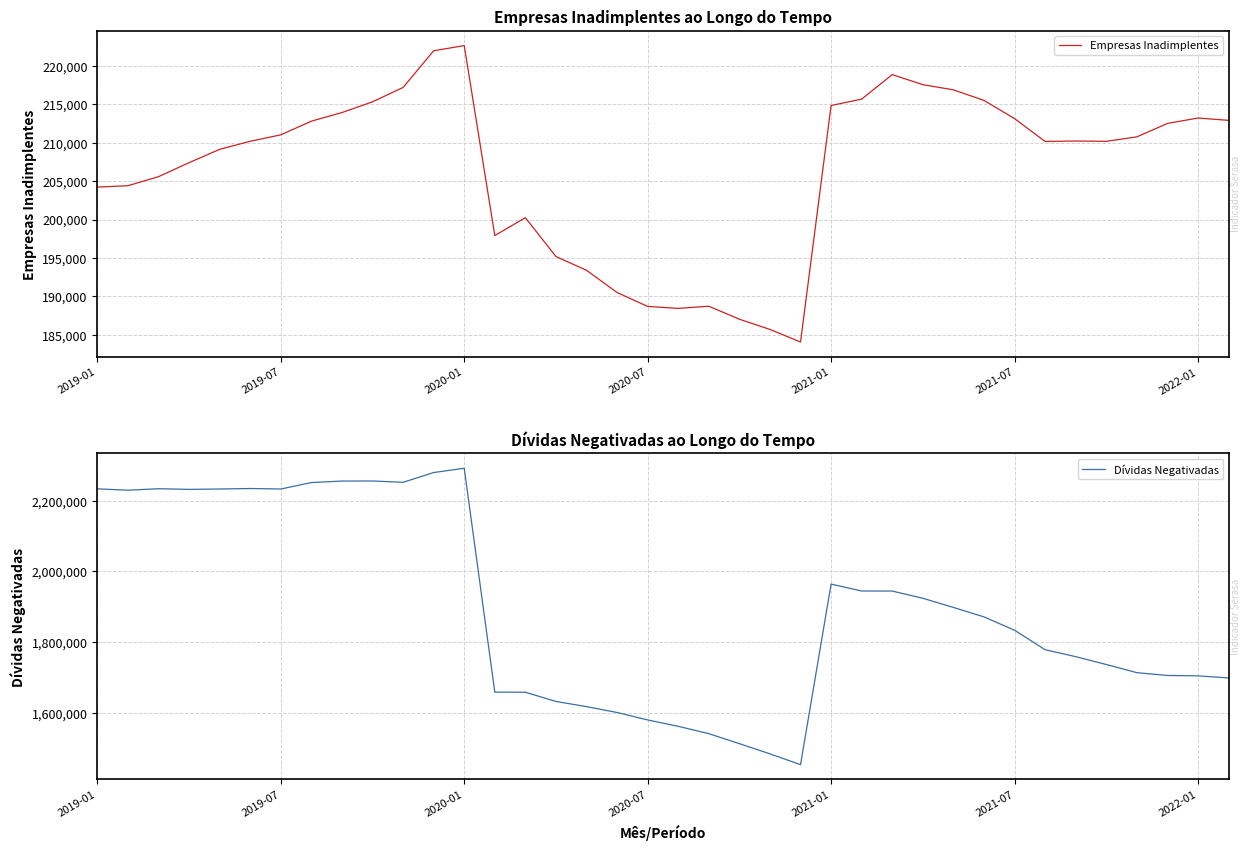

What is the value of the Empresas Inadimplentes point at the 9th from the left?

213931